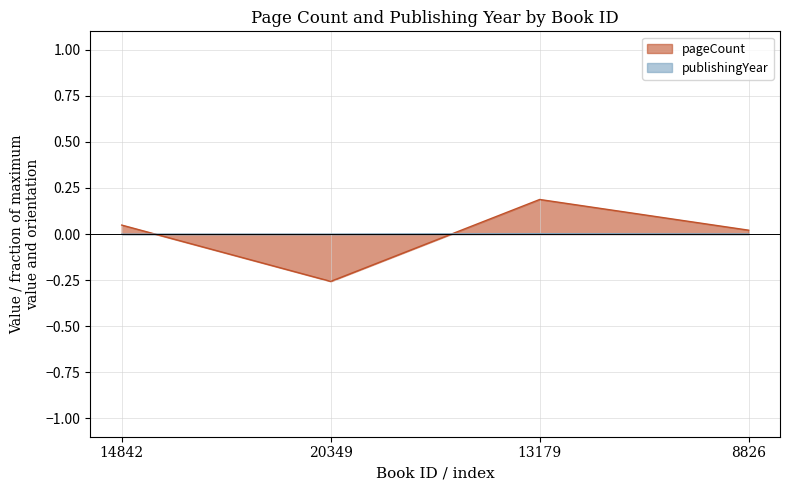

Which series has the largest total across all categories?

pageCount